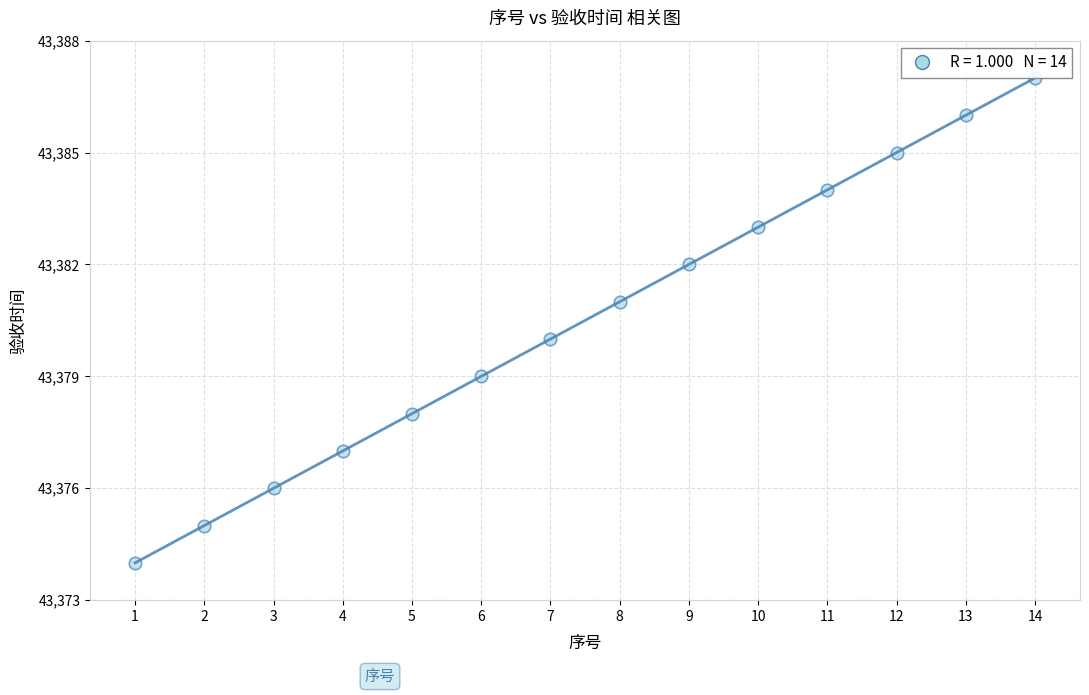

What is the range of X values (max minus min)?

13